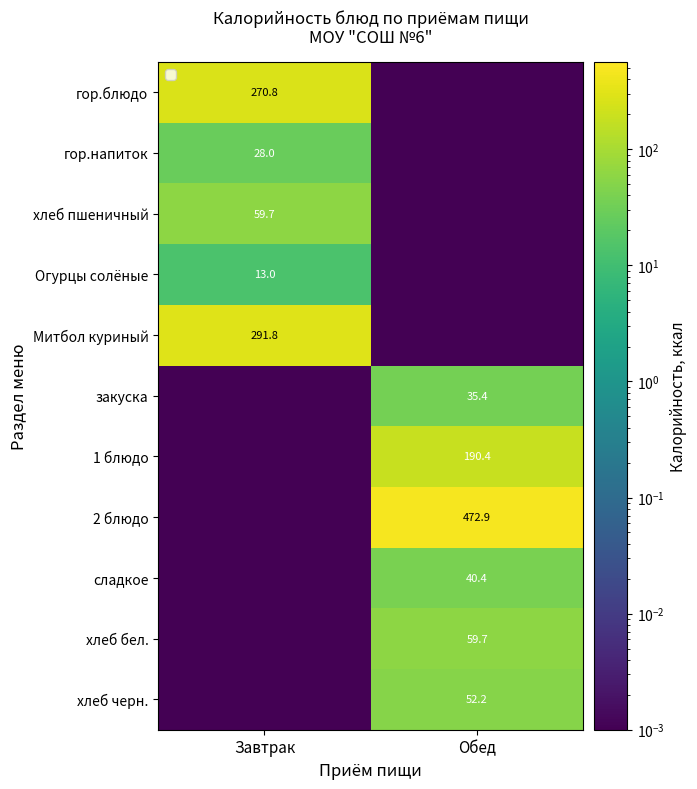

At which label is гор.блюдо closest to 135?

Обед